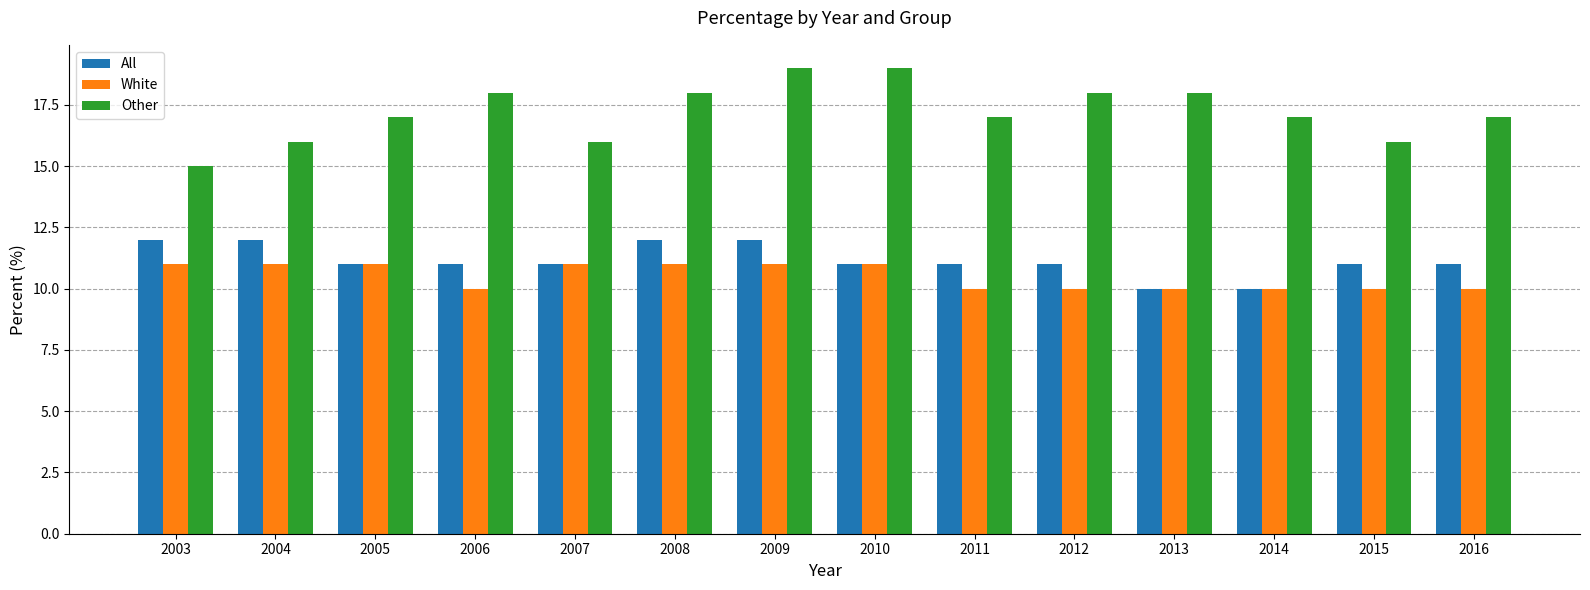

Are the bars grouped side by side (vs. stacked)?

Yes